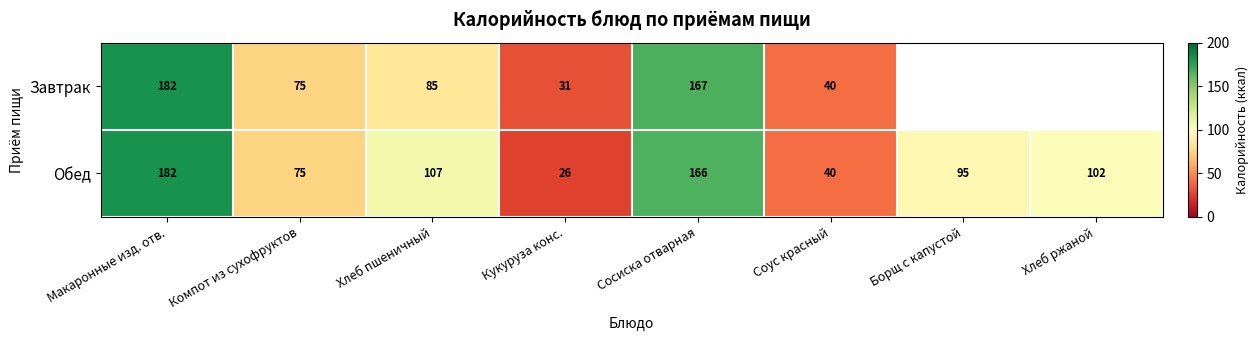

At Кукуруза конс., list the series in order from smallest to largest.

Обед, Завтрак